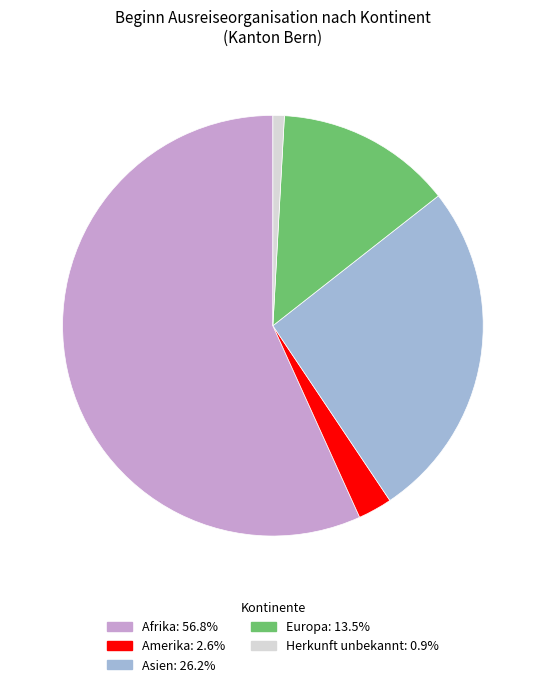

Does any single category account for the majority?

Yes